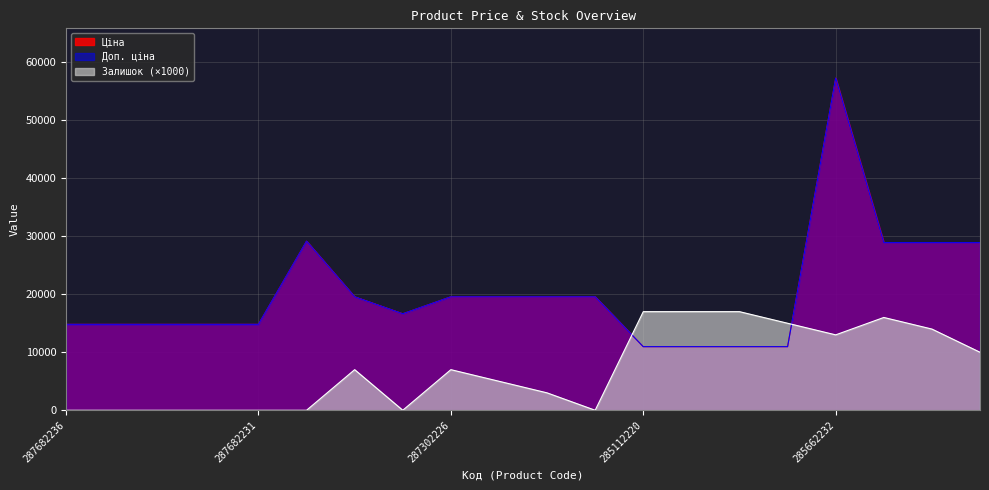

Where does the Ціна series first go above 19564?

287702232